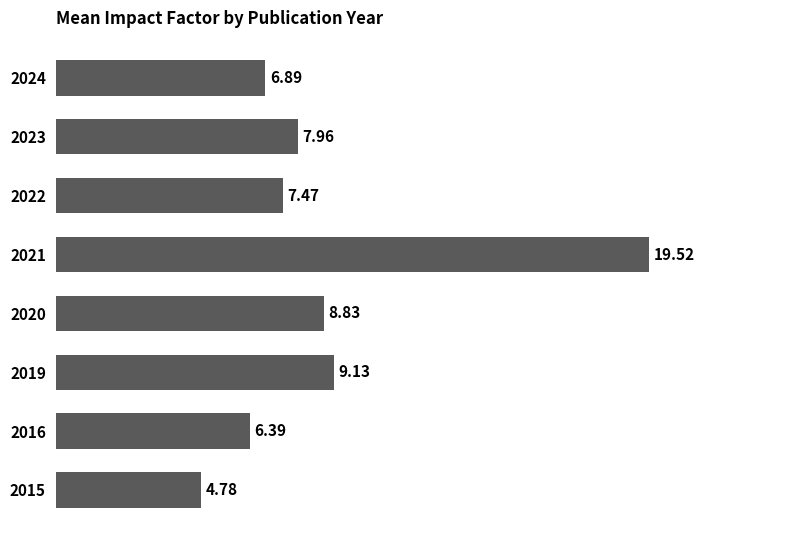

What is the ratio of the value at 2022 to the value at 2023?

0.9